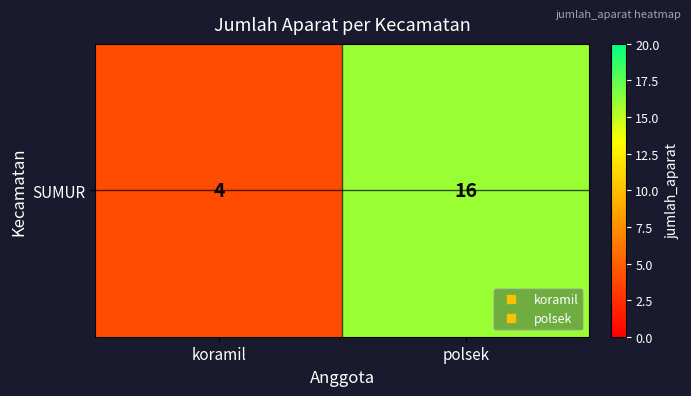

What is the sum of all values?

20